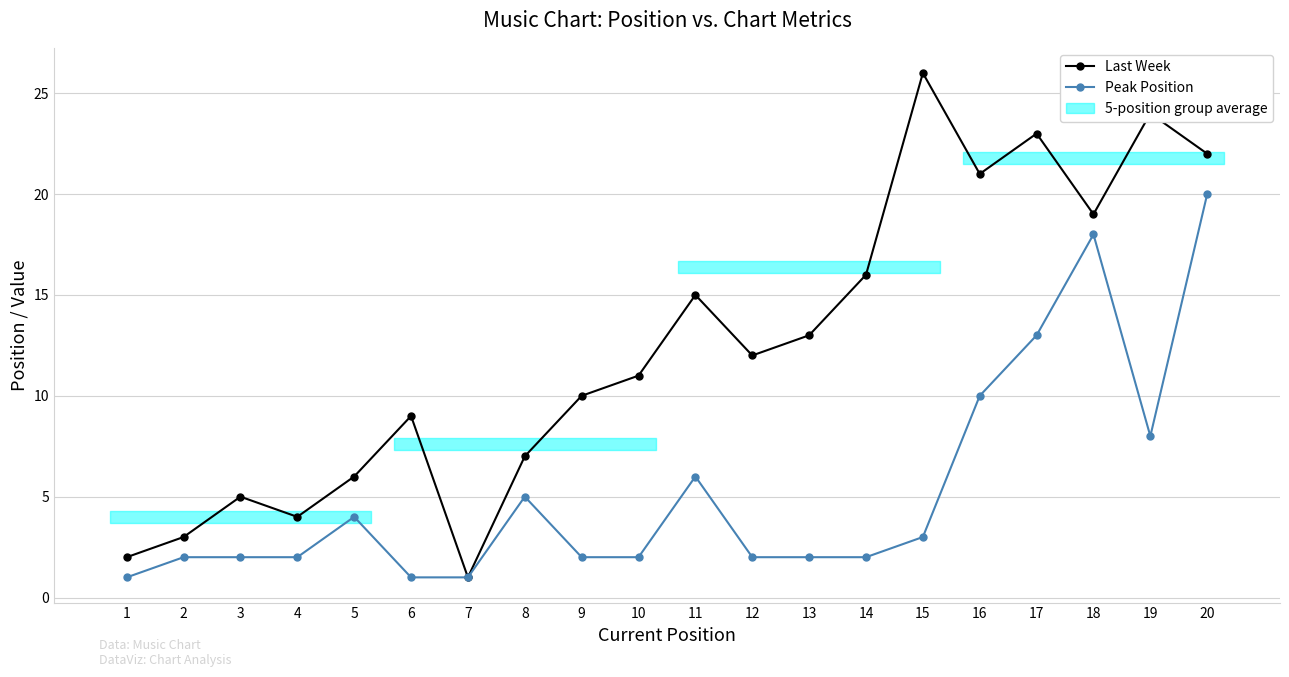

Rank the series by their maximum value, from highest to lowest.

Last Week, Peak Position